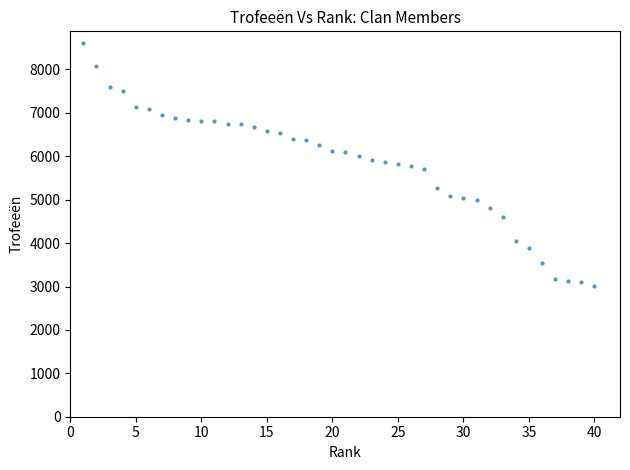

What is the range of X values (max minus min)?

39